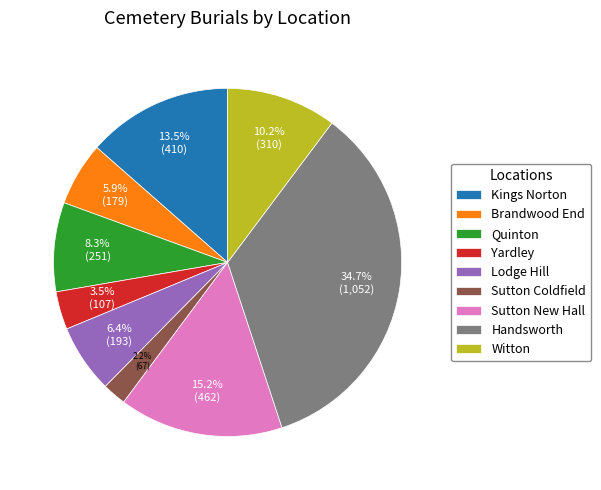

Do Yardley and Witton together represent more than half of the pie?

No